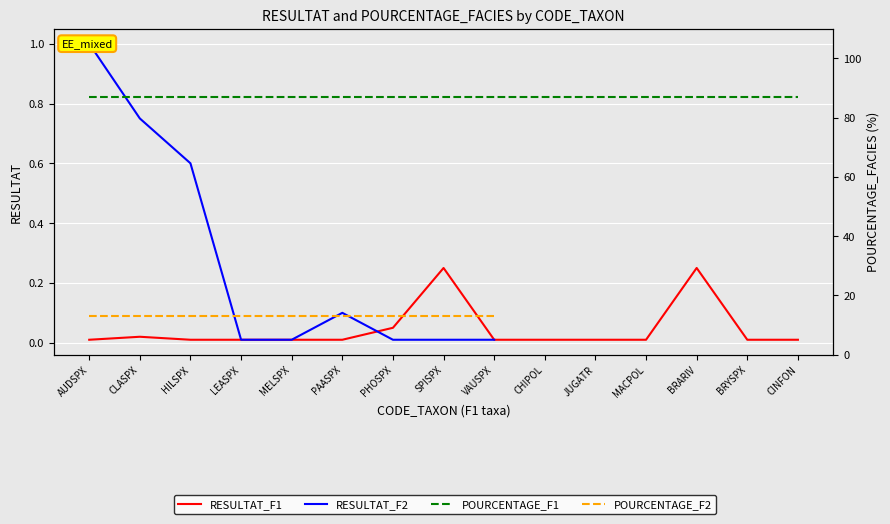

What is the difference between the highest and lowest values at CINFON?

87.0